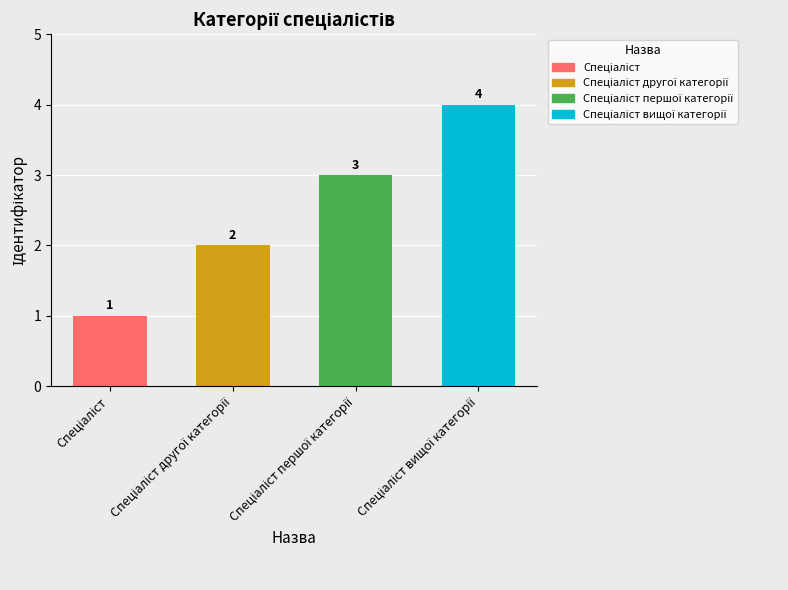

The chart shows a value of 2 at Спеціаліст другої категорії. True or false?

True